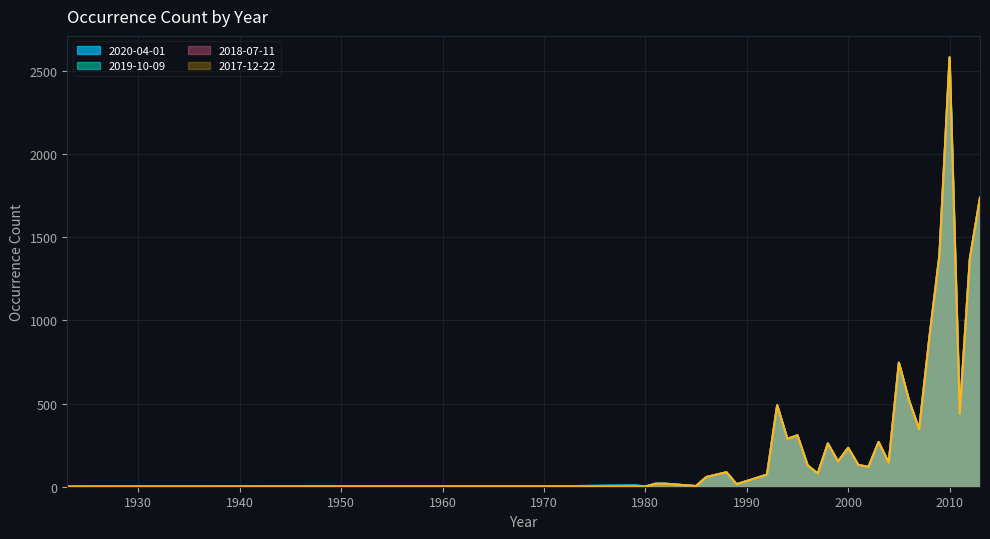

Rank the series at 2004 from highest to lowest value.

2020-04-01, 2019-10-09, 2018-07-11, 2017-12-22